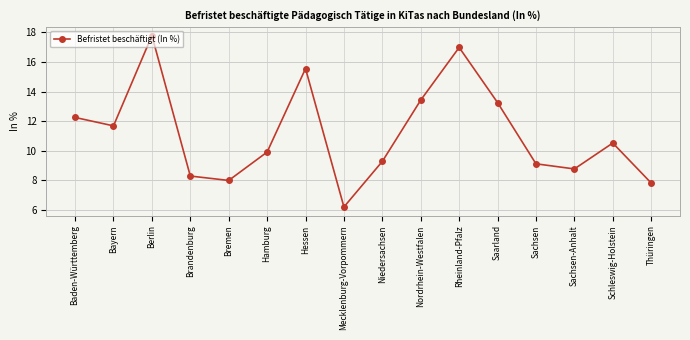

What is the change in value from Baden-Württemberg to Sachsen-Anhalt?

-3.5